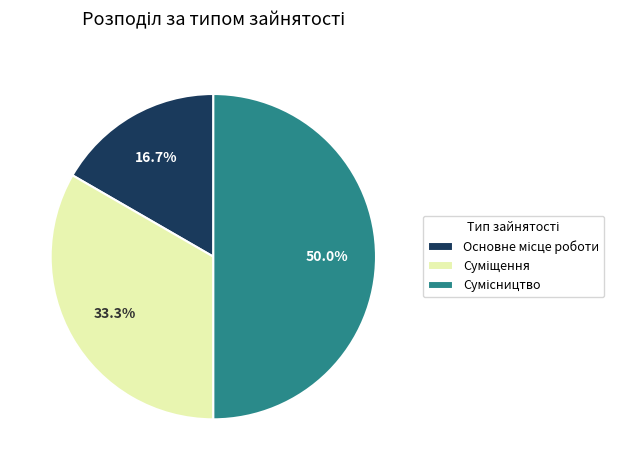

Is it true that Основне місце роботи is 17% of the pie?

True